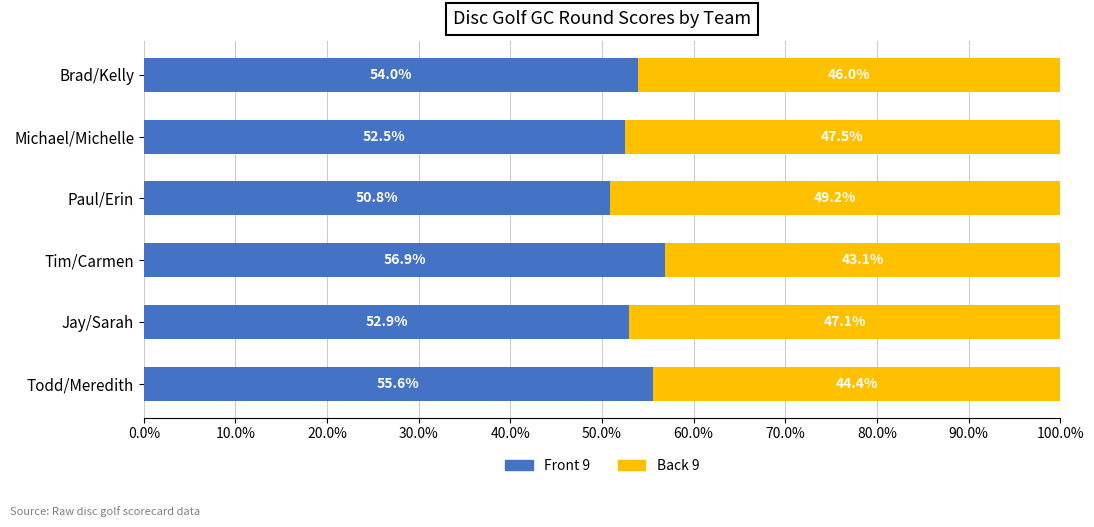

Is it true that Front 9 equals 52.5 at Michael/Michelle?

True